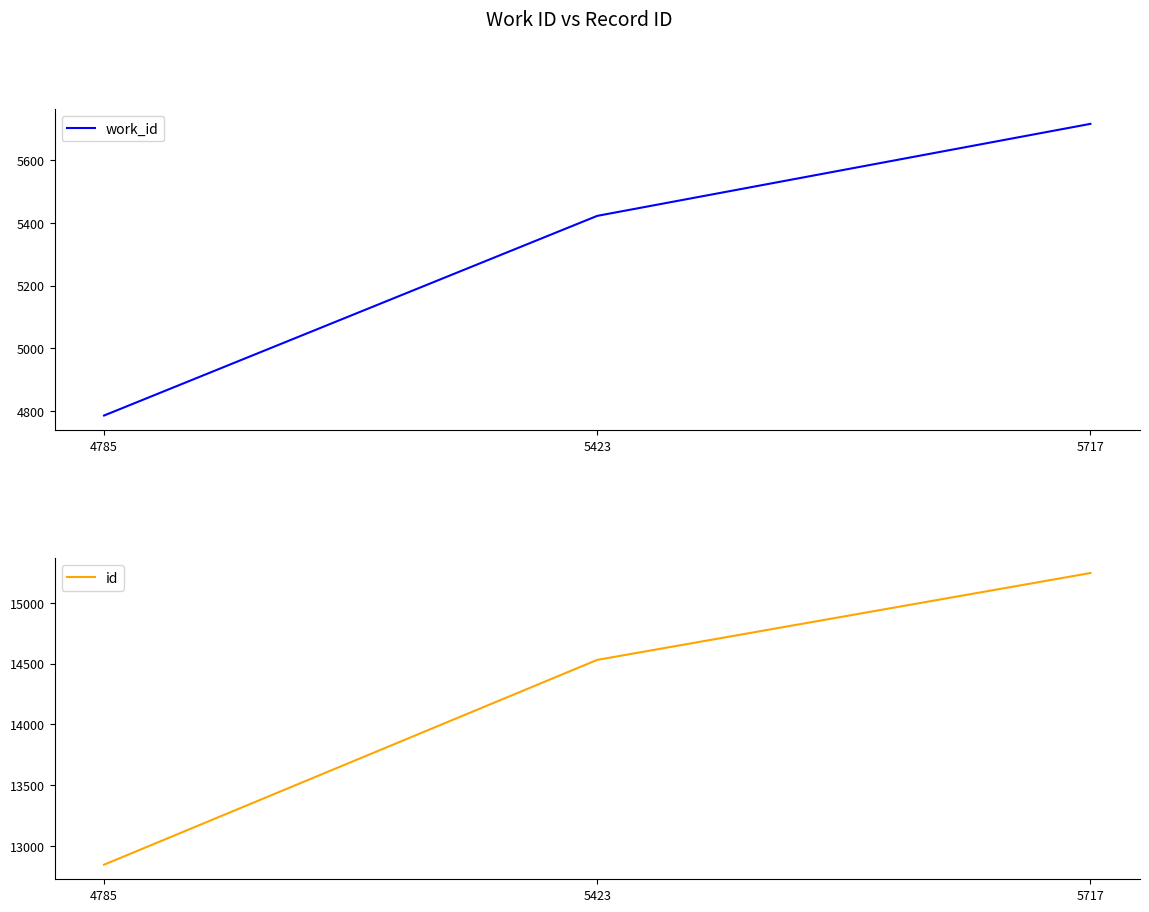

What is the lowest value of the work_id series?

4785